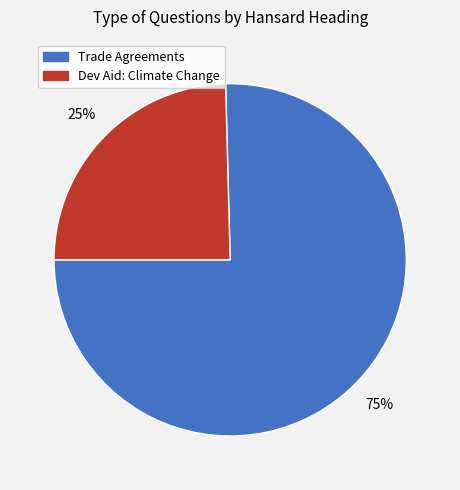

Is there any slice that represents more than half of the pie?

Yes